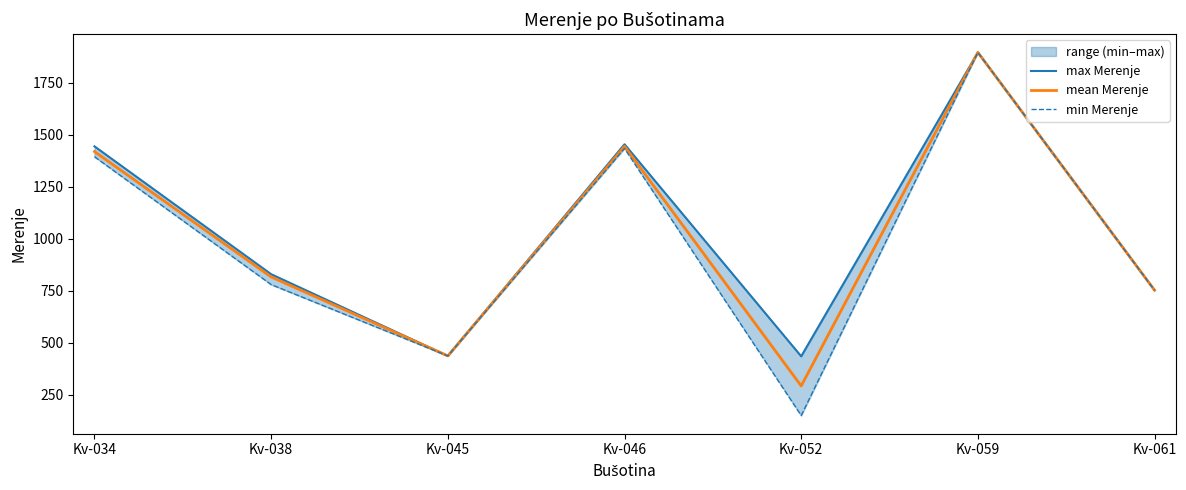

Which has a higher value, Kv-034 or Kv-061?

Kv-034